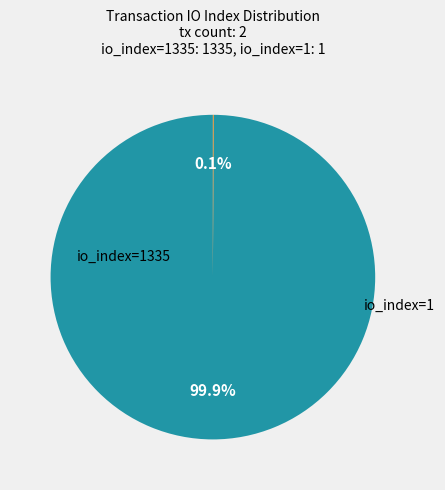

Is there a majority slice in this chart?

Yes